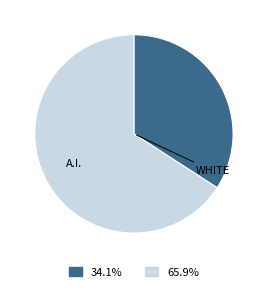

Is there any slice that represents more than half of the pie?

Yes